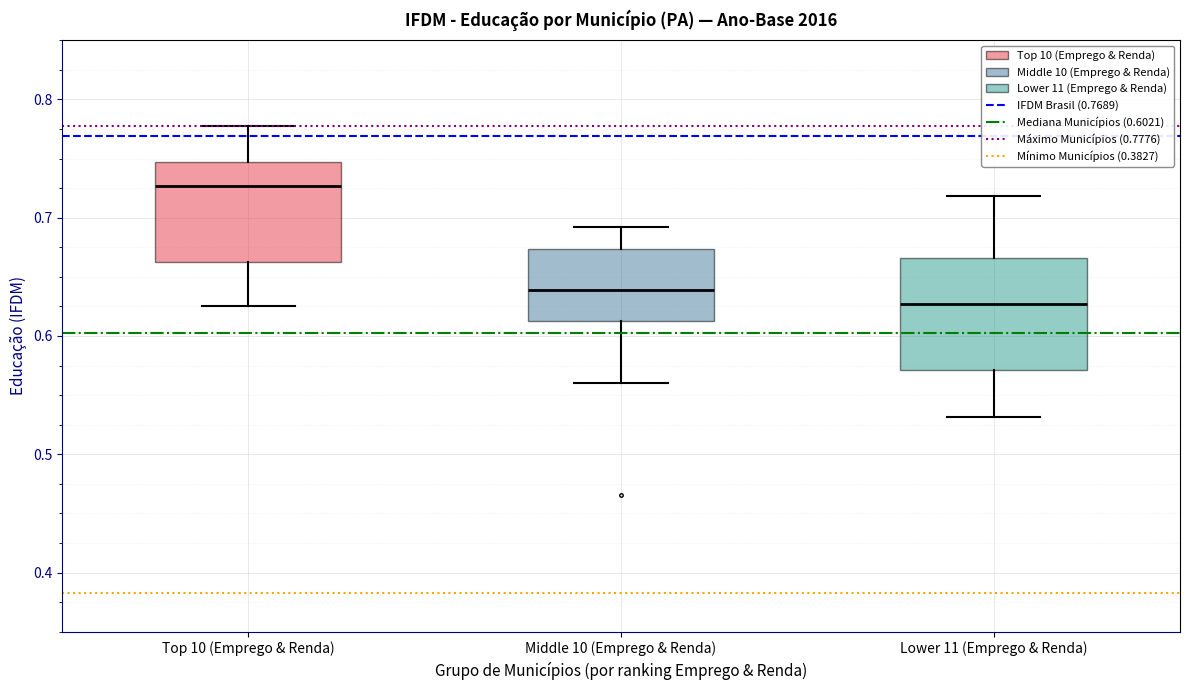

Which box's median line is the lowest?

Lower 11 (Emprego & Renda)